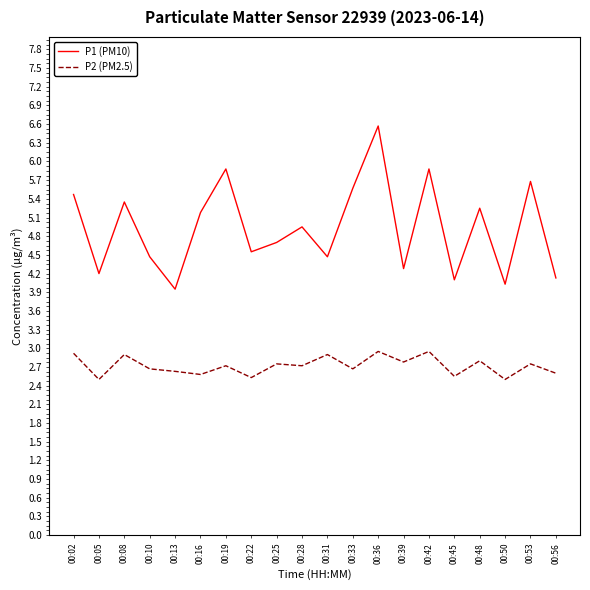

Rank the series by their average value, from highest to lowest.

P1 (PM10), P2 (PM2.5)